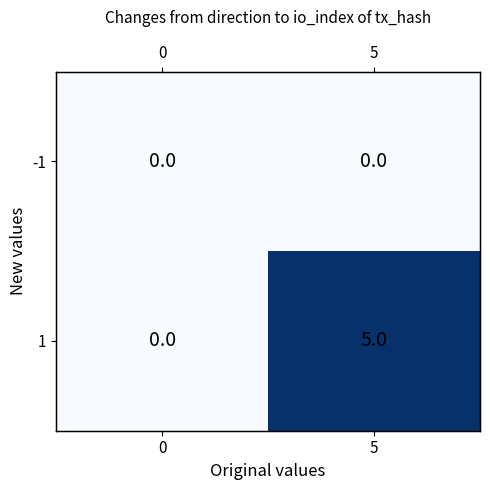

Which series changed the most between 0 and 5?

1